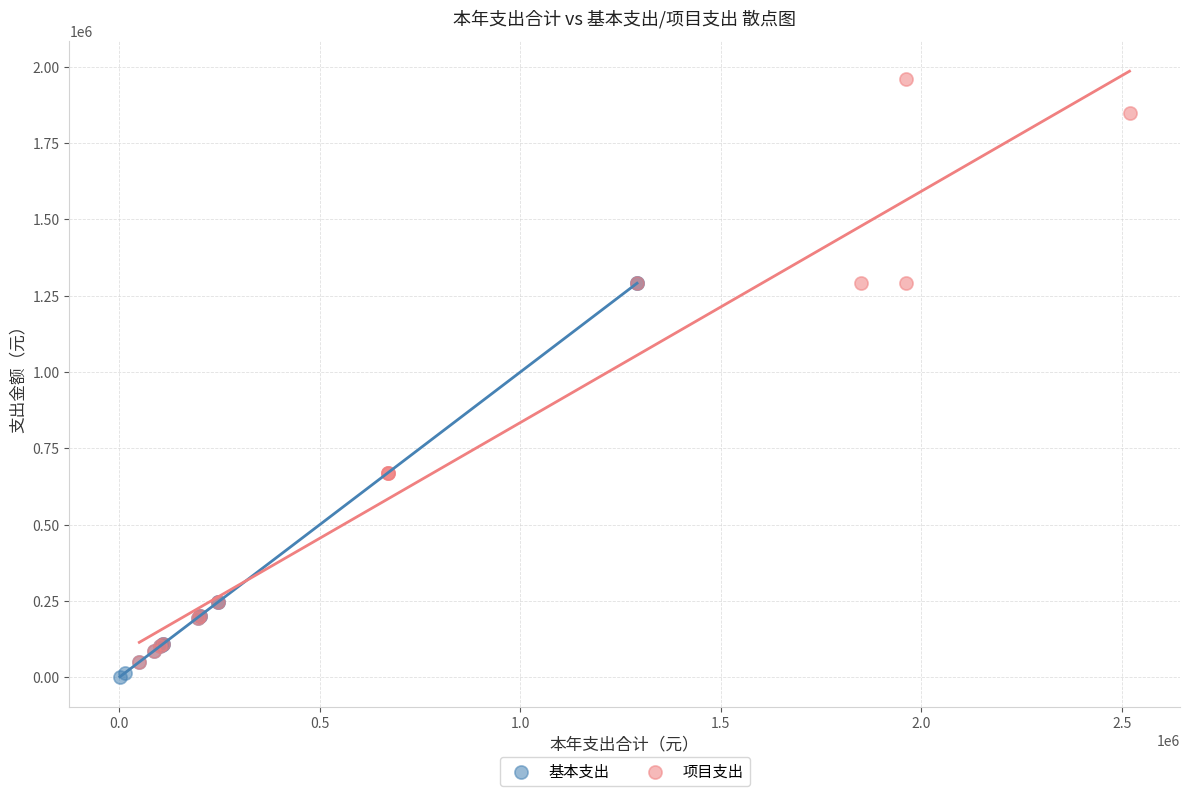

Which series reaches the maximum Y coordinate?

项目支出